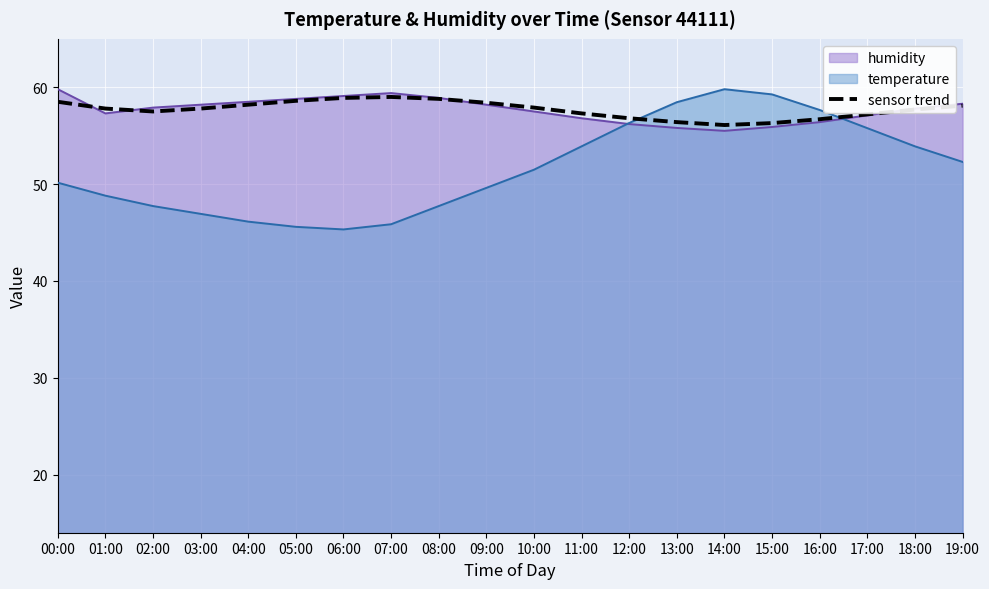

Reading left to right, what are all the values shown in this chart?

00:00=58.5	01:00=57.8	02:00=57.5	03:00=57.8	04:00=58.2	05:00=58.6	06:00=58.9	07:00=59.0	08:00=58.8	09:00=58.4	10:00=57.9	11:00=57.3	12:00=56.8	13:00=56.4	14:00=56.1	15:00=56.3	16:00=56.7	17:00=57.2	18:00=57.7	19:00=58.1